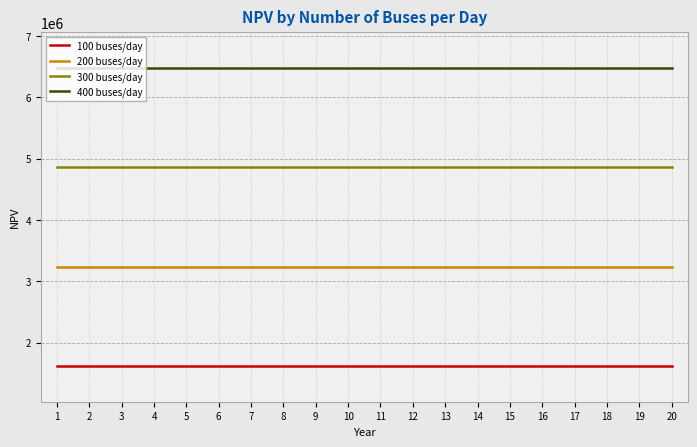

Rank the series by their average value, from highest to lowest.

400 buses/day, 300 buses/day, 200 buses/day, 100 buses/day